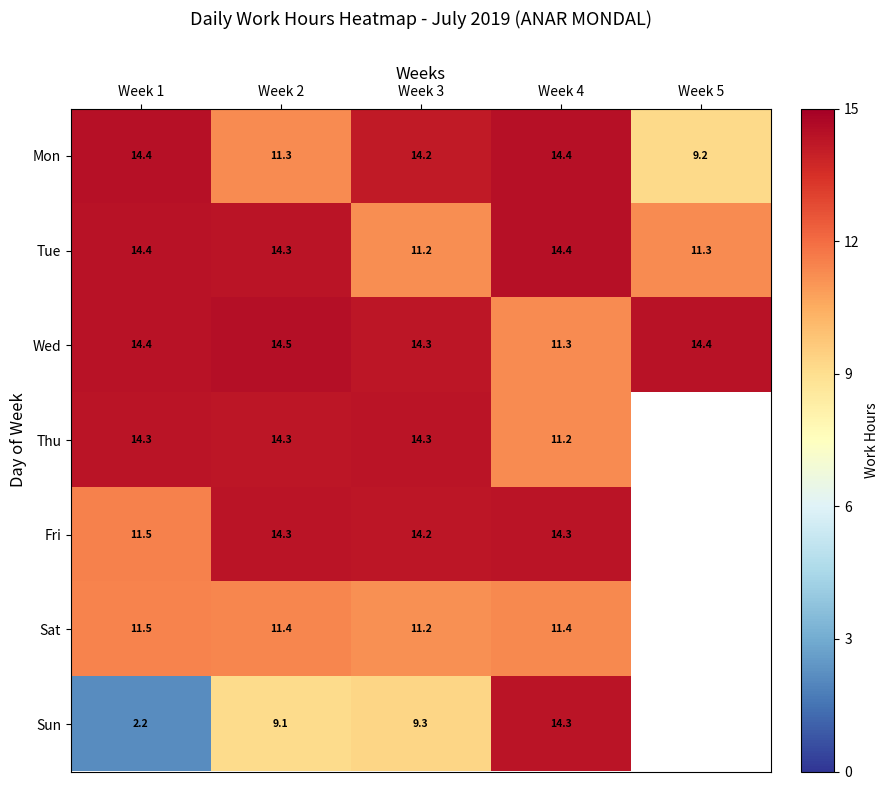

Which series changed the most between Week 2 and Week 4?

Sun